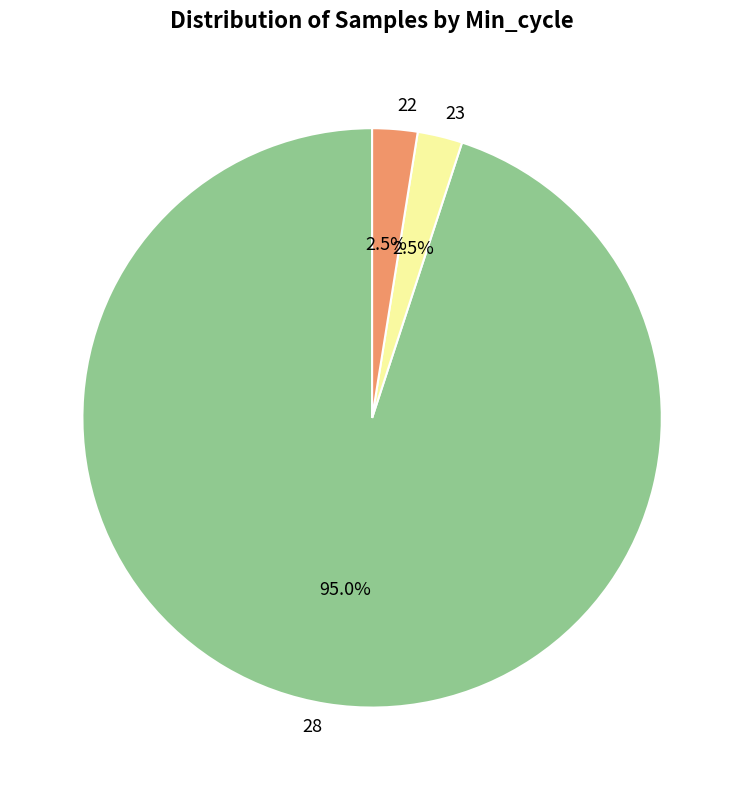

Is there a majority slice in this chart?

Yes